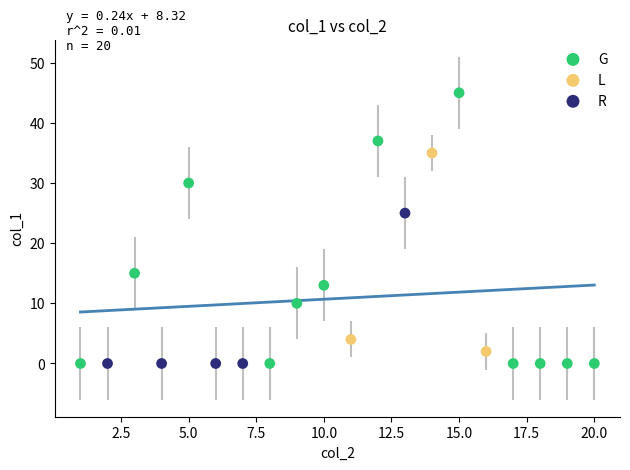

Which series contains the highest Y value?

G